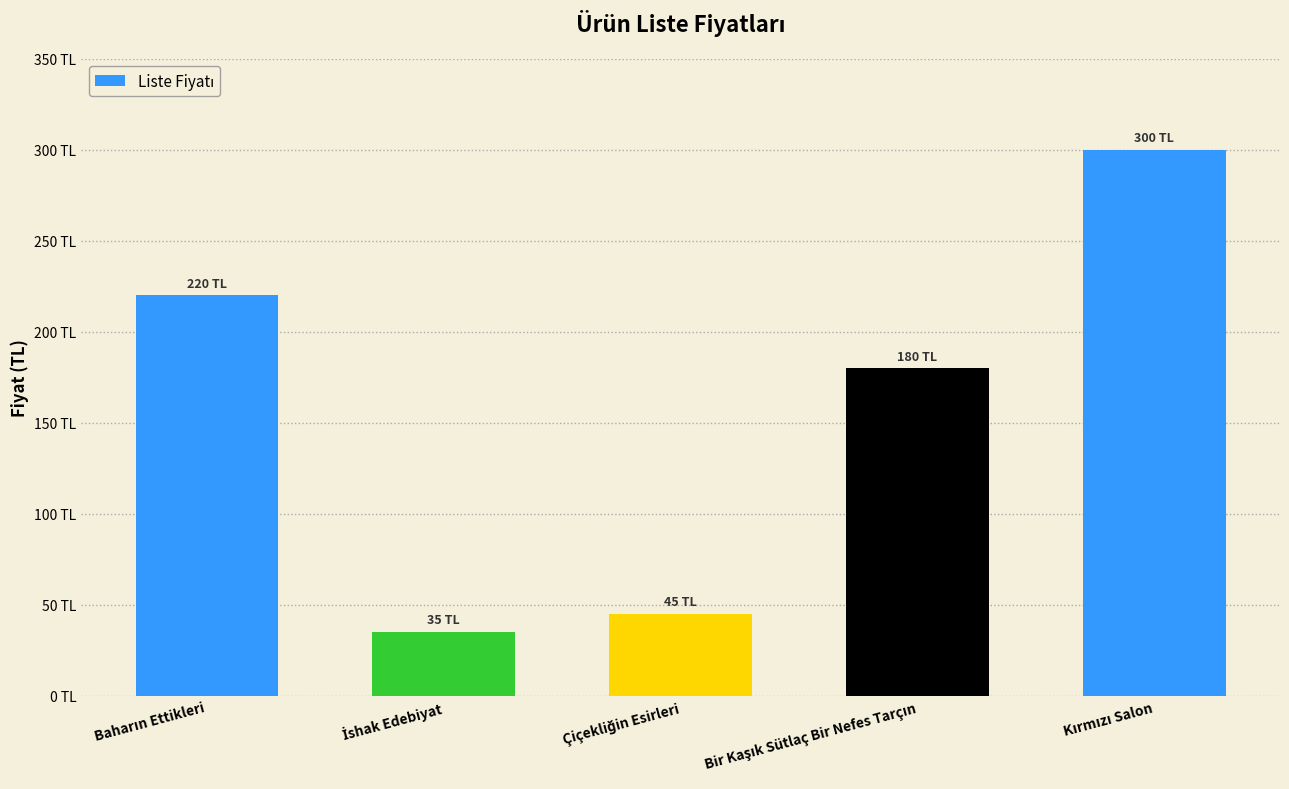

Is it true that the value at Çiçekliğin Esirleri is 27?

False